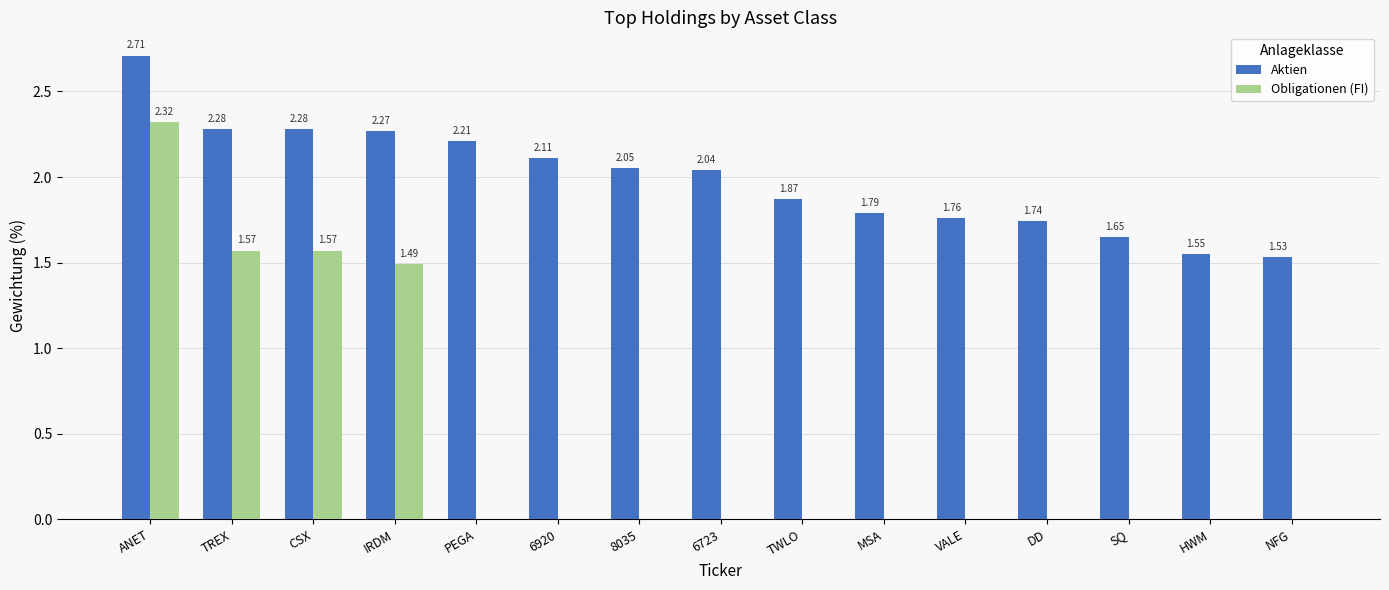

Is the value of Obligationen (FI) at VALE greater than the value of Aktien at 8035?

No